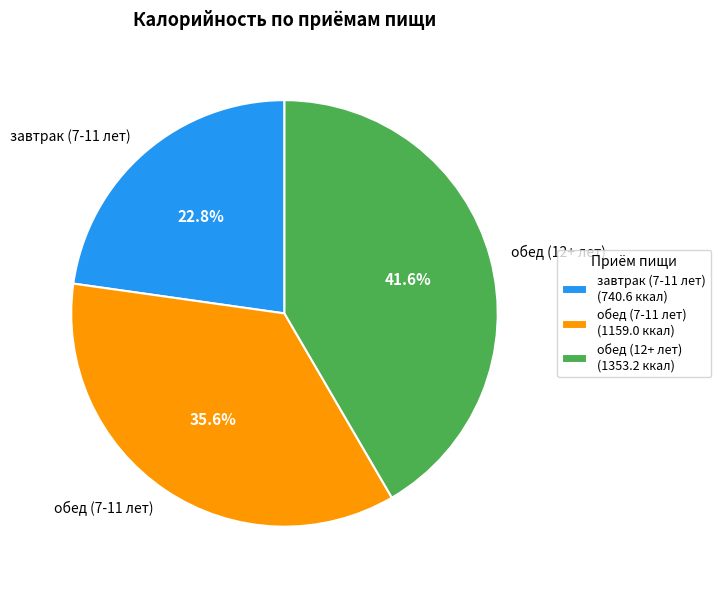

How many slices are in this pie chart?

3